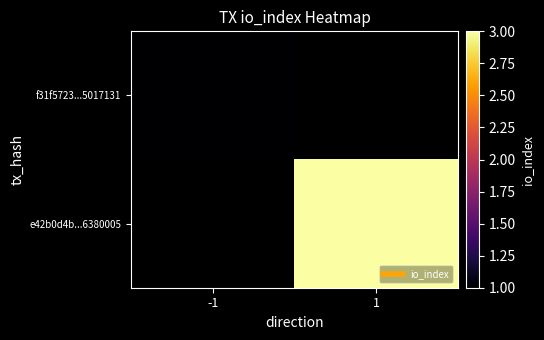

Is the value of e42b0d4b...6380005 at -1 greater than the value of f31f5723...5017131 at -1?

No